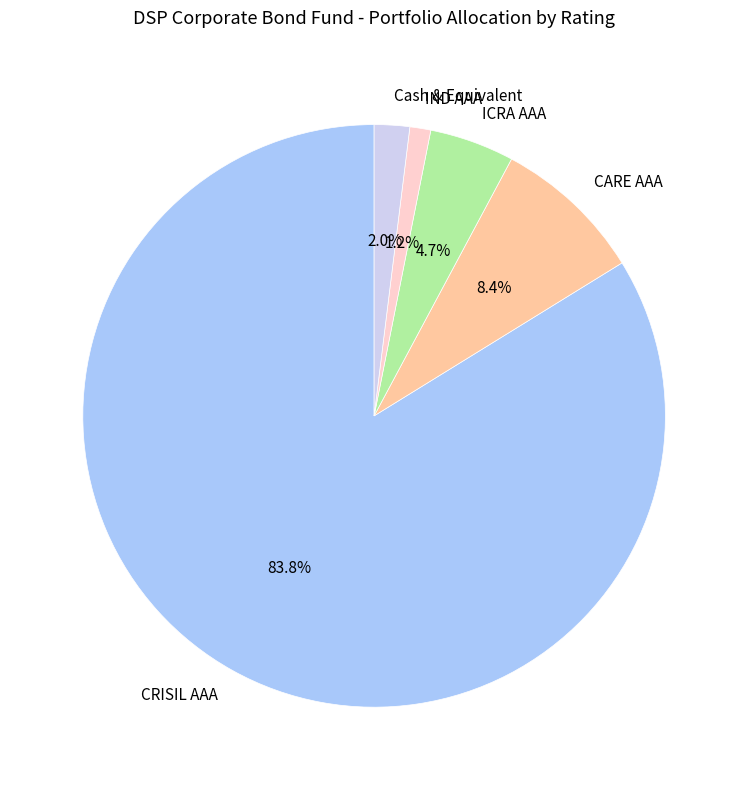

True or false: ICRA AAA accounts for 5% of the total.

True